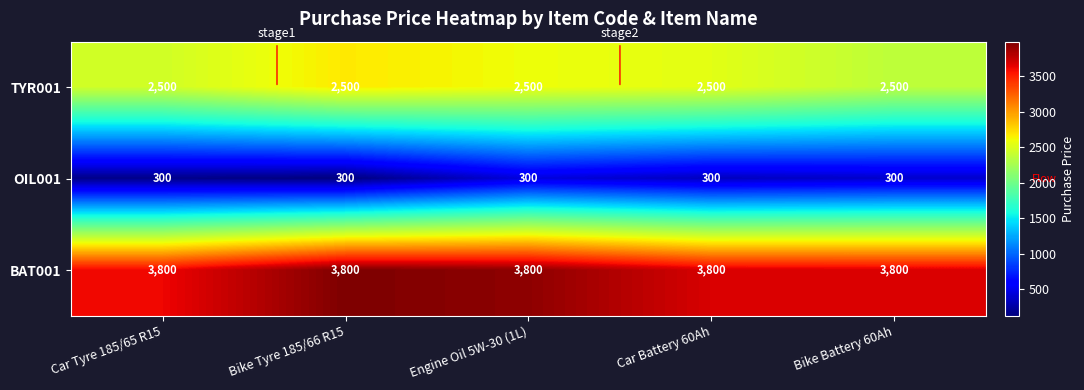

What is the minimum value shown in the chart?

300